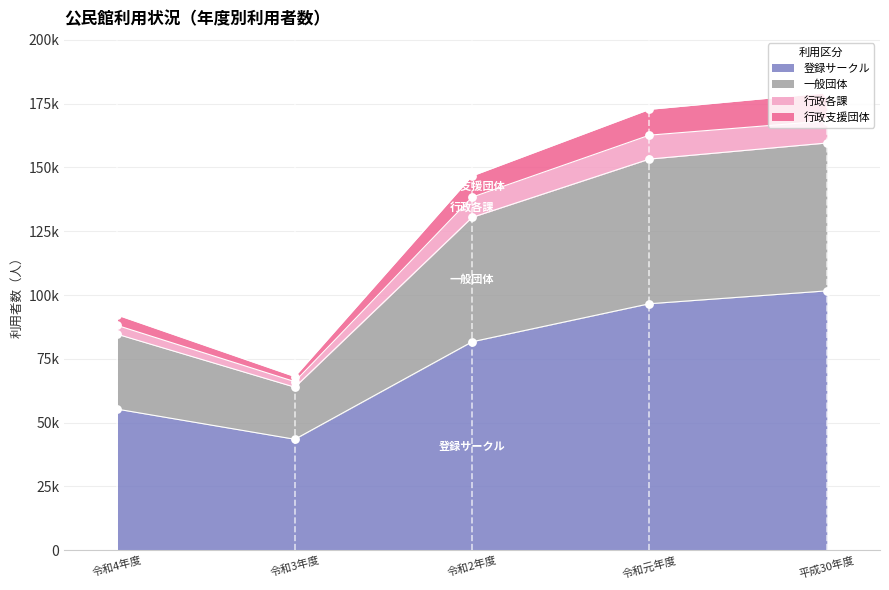

What are all the series names shown in the legend?

登録サークル, 一般団体, 行政各課, 行政支援団体